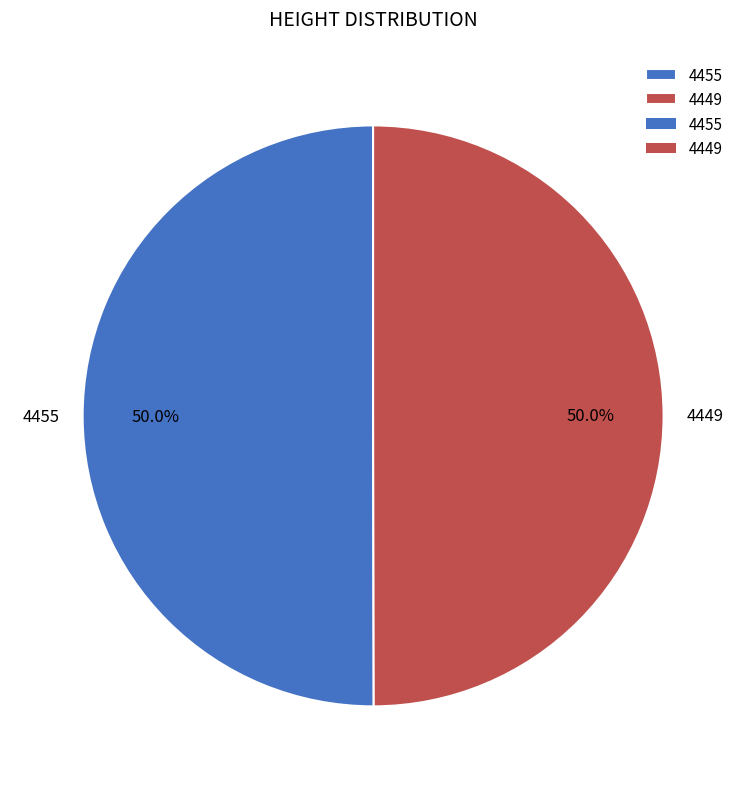

To the nearest percent, what is the average slice percentage?

50%